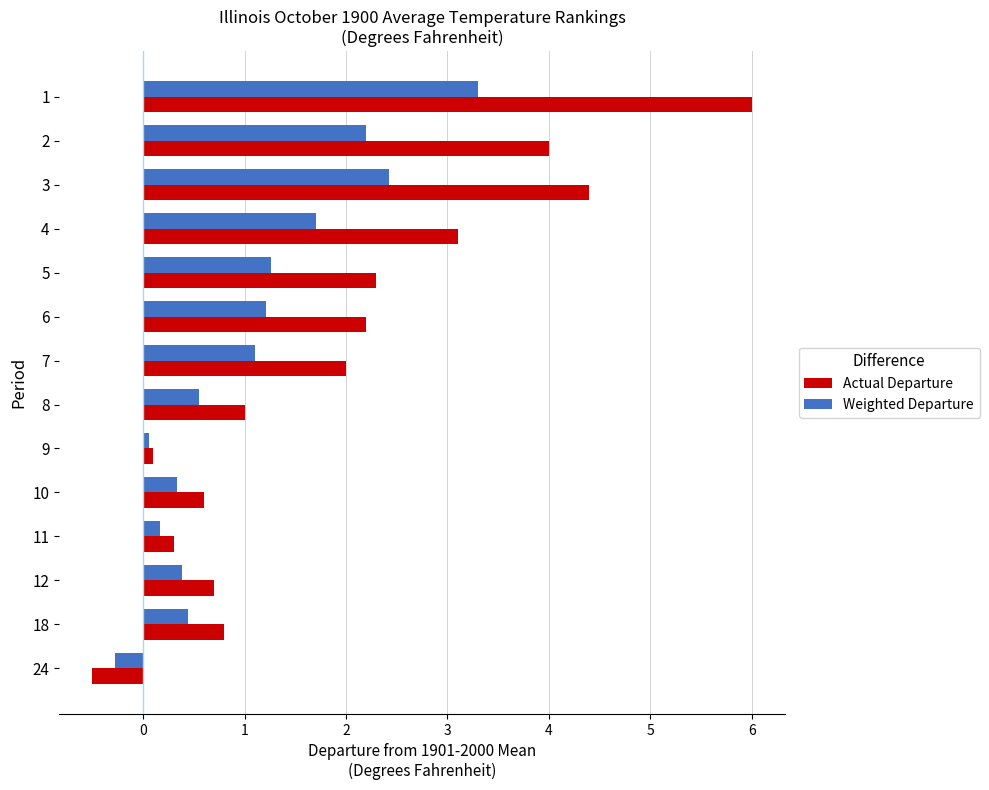

Which category has the highest value in the Weighted Departure series?

1